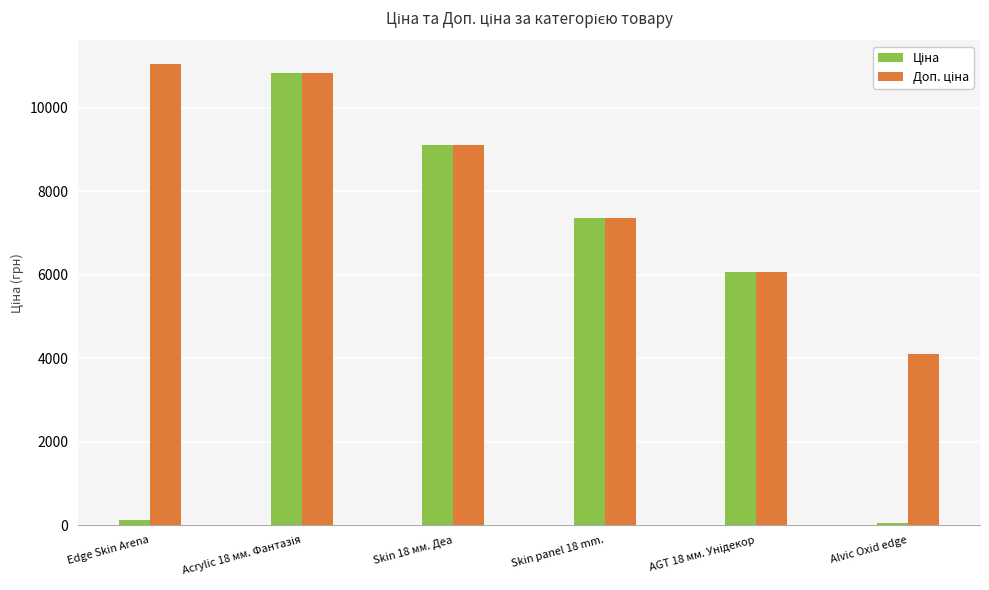

At how many categories does at least one series exceed 1626?

6